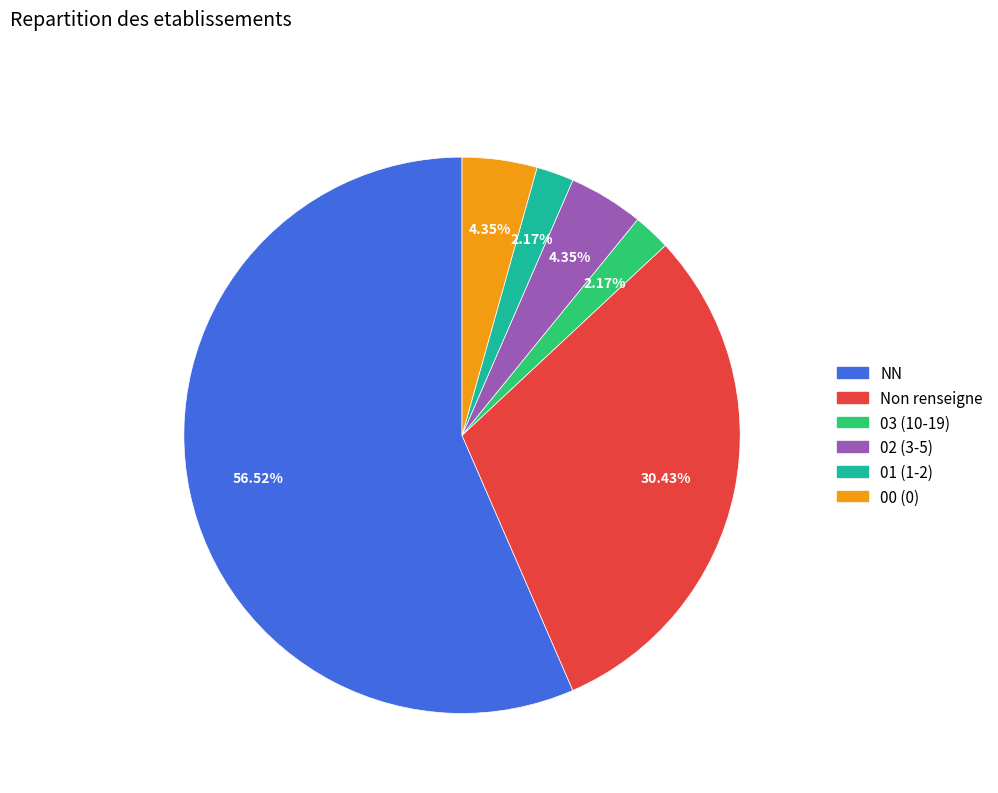

Is the sum of 02 (3-5) and 03 (10-19) greater than half?

No